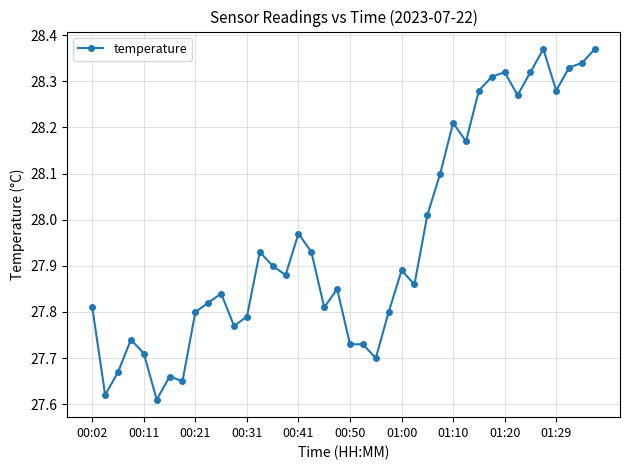

True or false: the data shows 27.8 at 00:21.

True